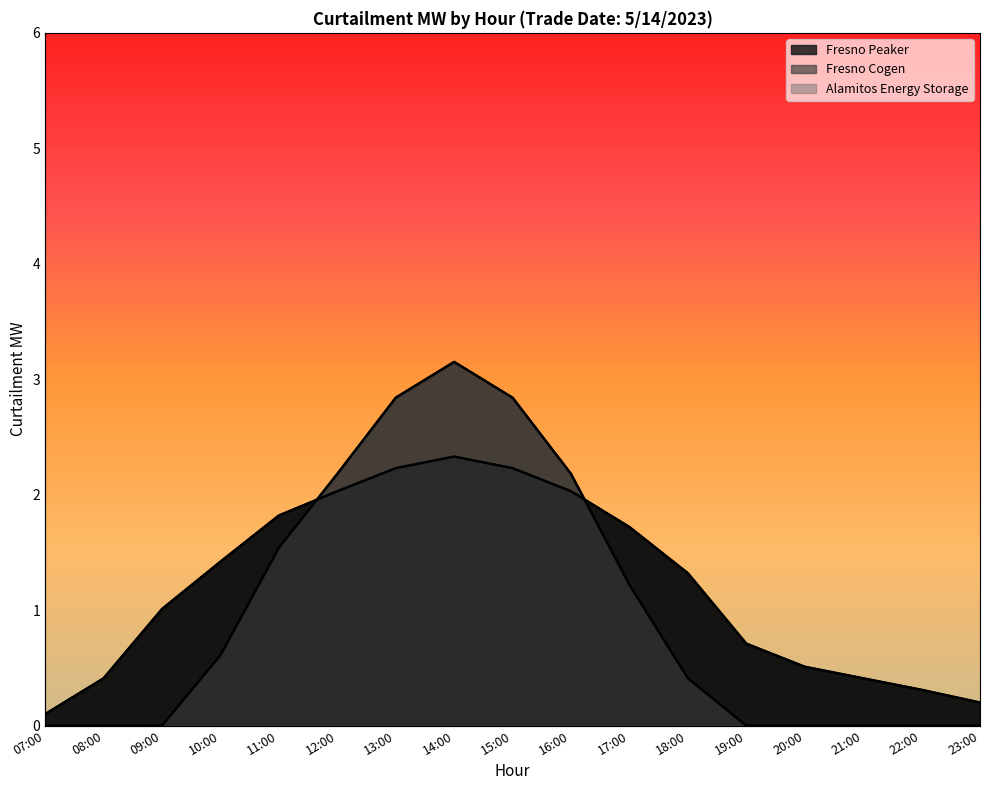

Rank the series by their maximum value, from highest to lowest.

Fresno Cogen, Fresno Peaker